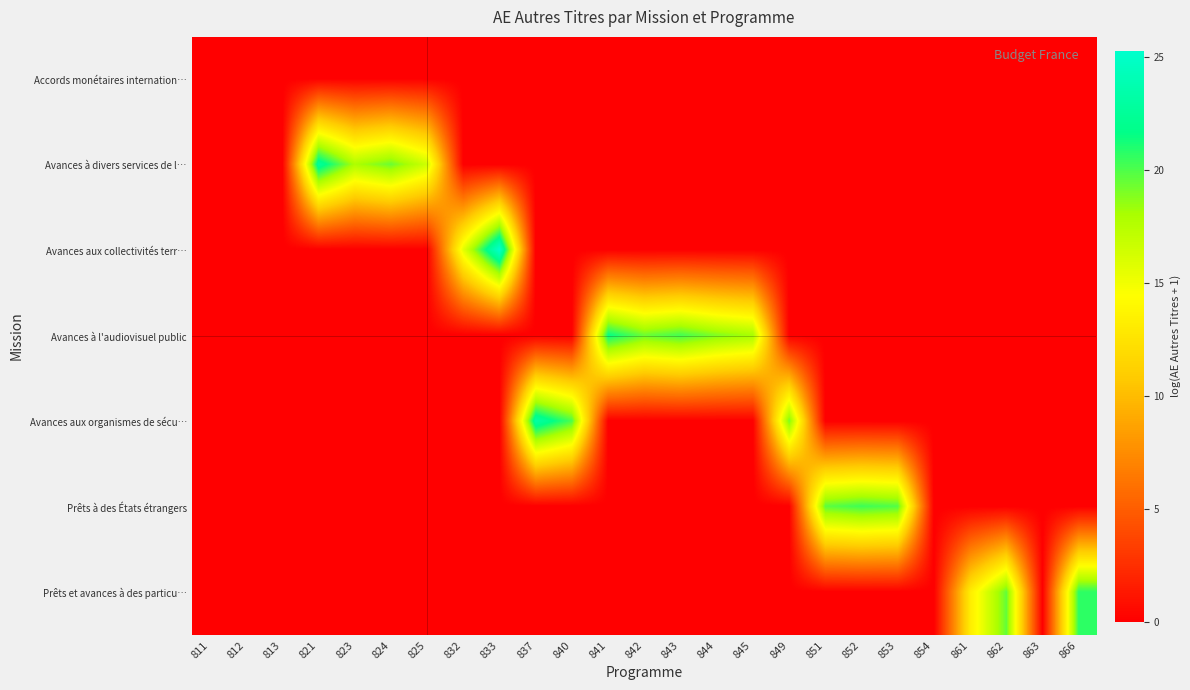

At 813, list the series in order from smallest to largest.

Accords monétaires internation…, Avances à divers services de l…, Avances aux collectivités terr…, Avances à l'audiovisuel public, Avances aux organismes de sécu…, Prêts à des États étrangers, Prêts et avances à des particu…